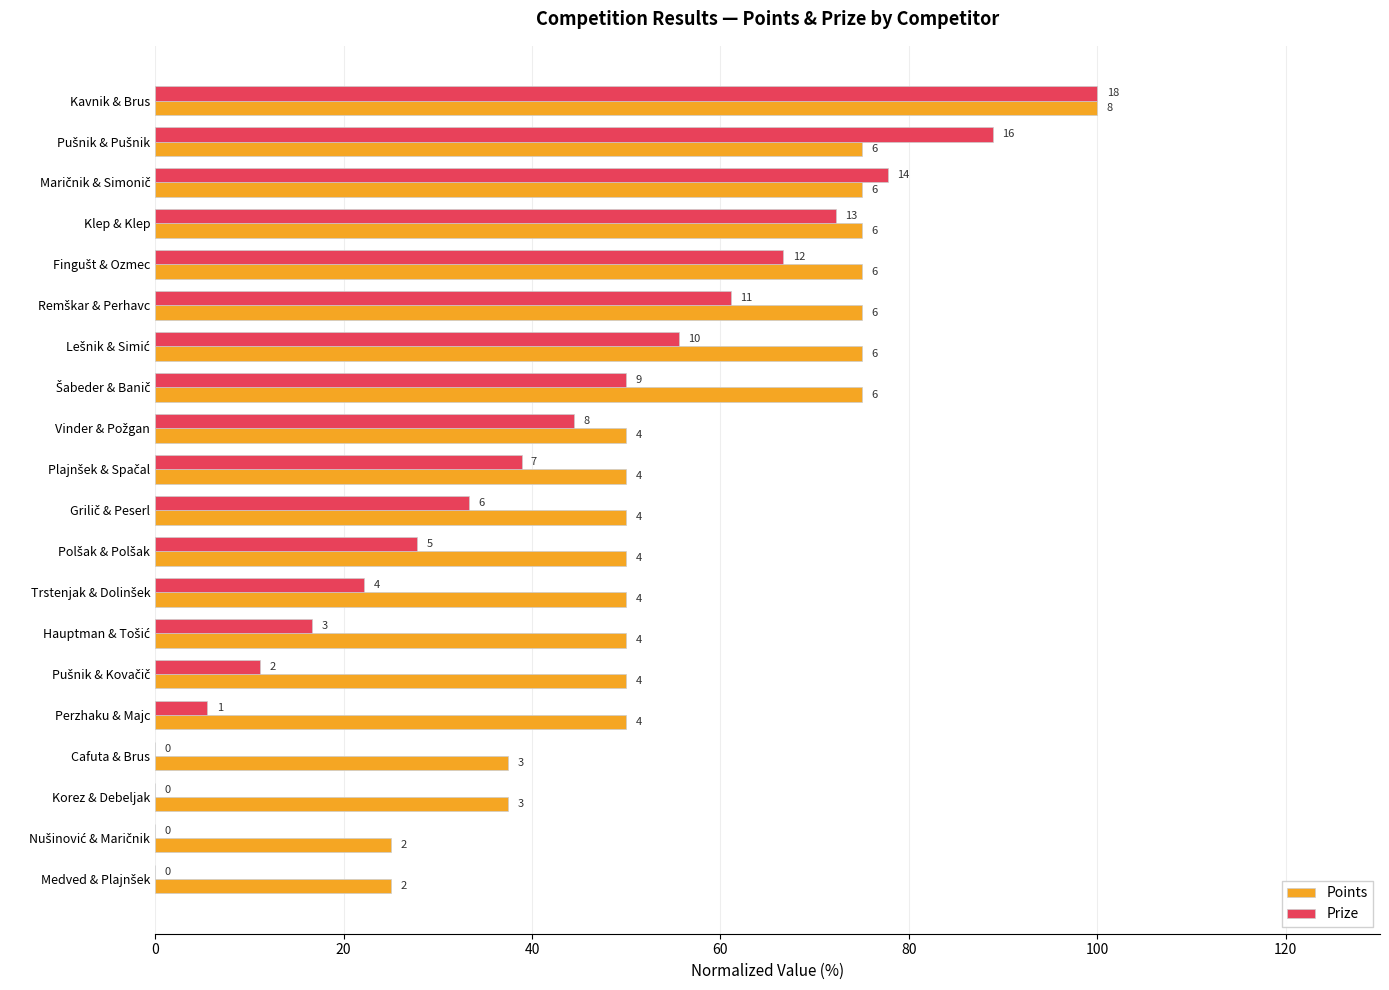

What is the minimum value for Points?

25.0